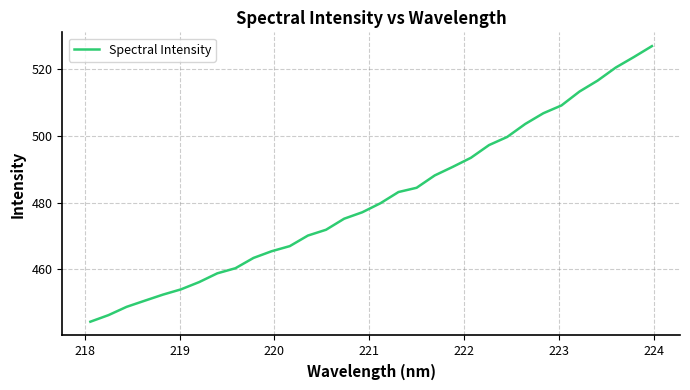

What is the maximum value shown in the chart?

526.9